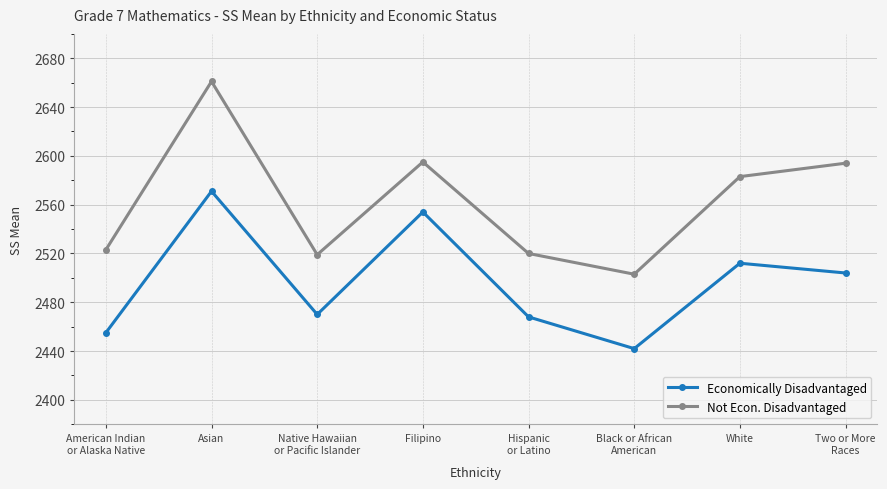

What is the label of the 3rd point from the right?

Black or African
American